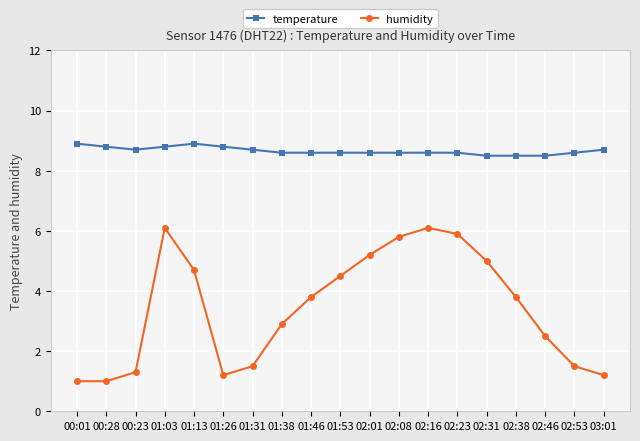

The value of temperature at 01:31 is 2.8. True or false?

False